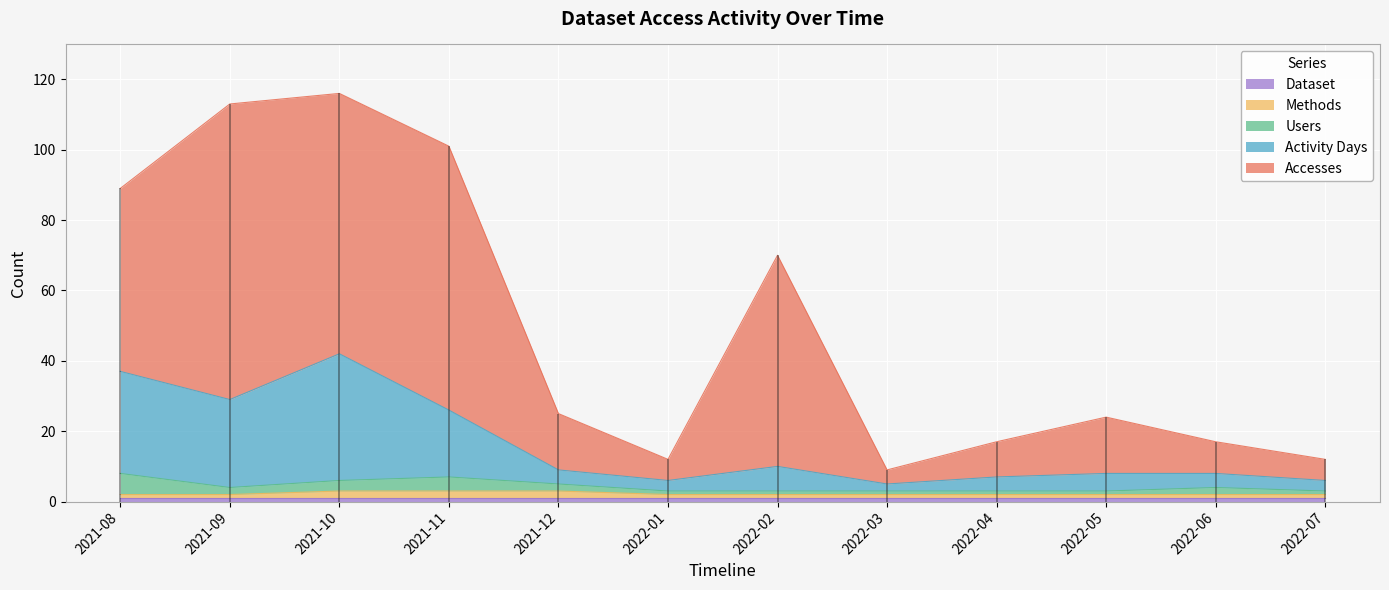

True or false: Methods has a value of 3 at 2021-12.

True